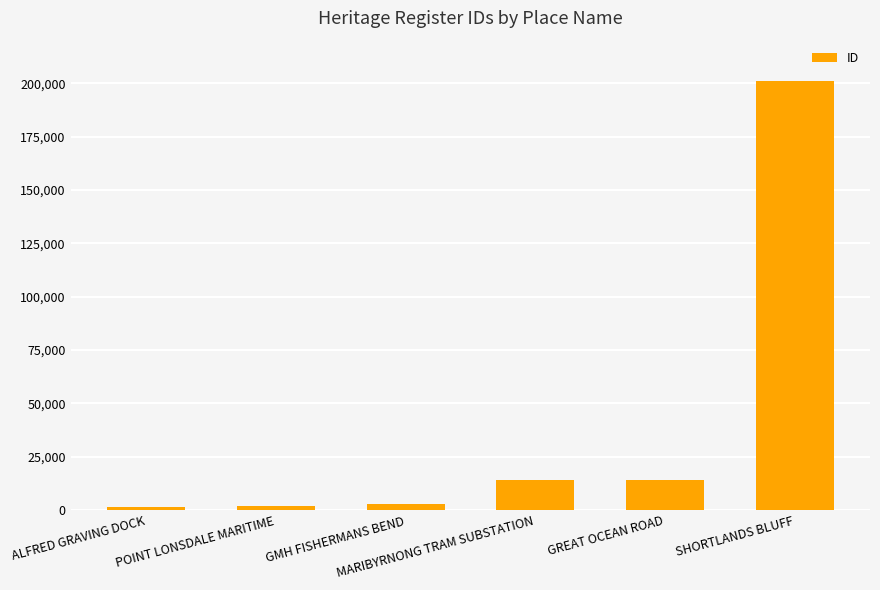

What is the greatest value displayed?

200972